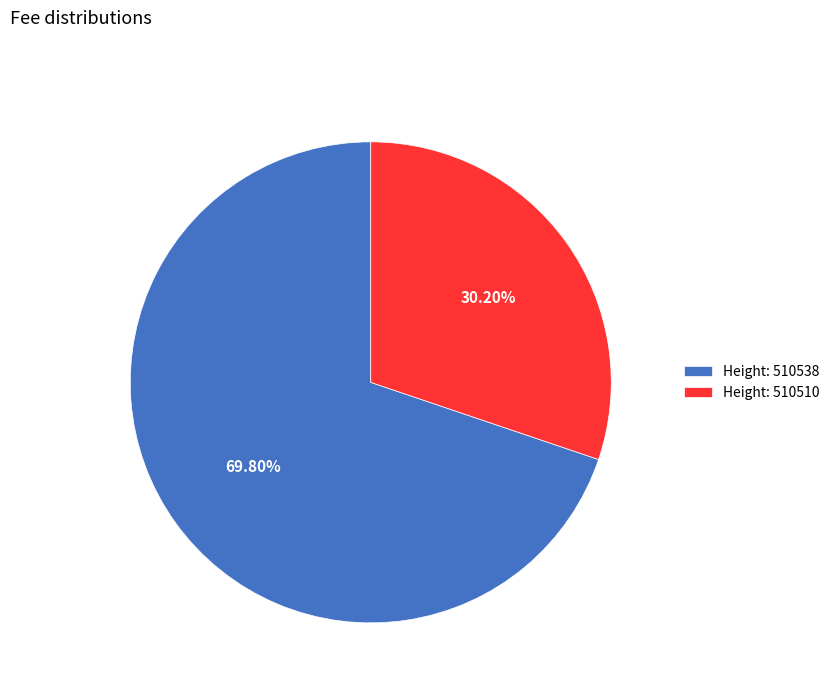

Rank the categories by value from highest to lowest.

Height: 510538, Height: 510510